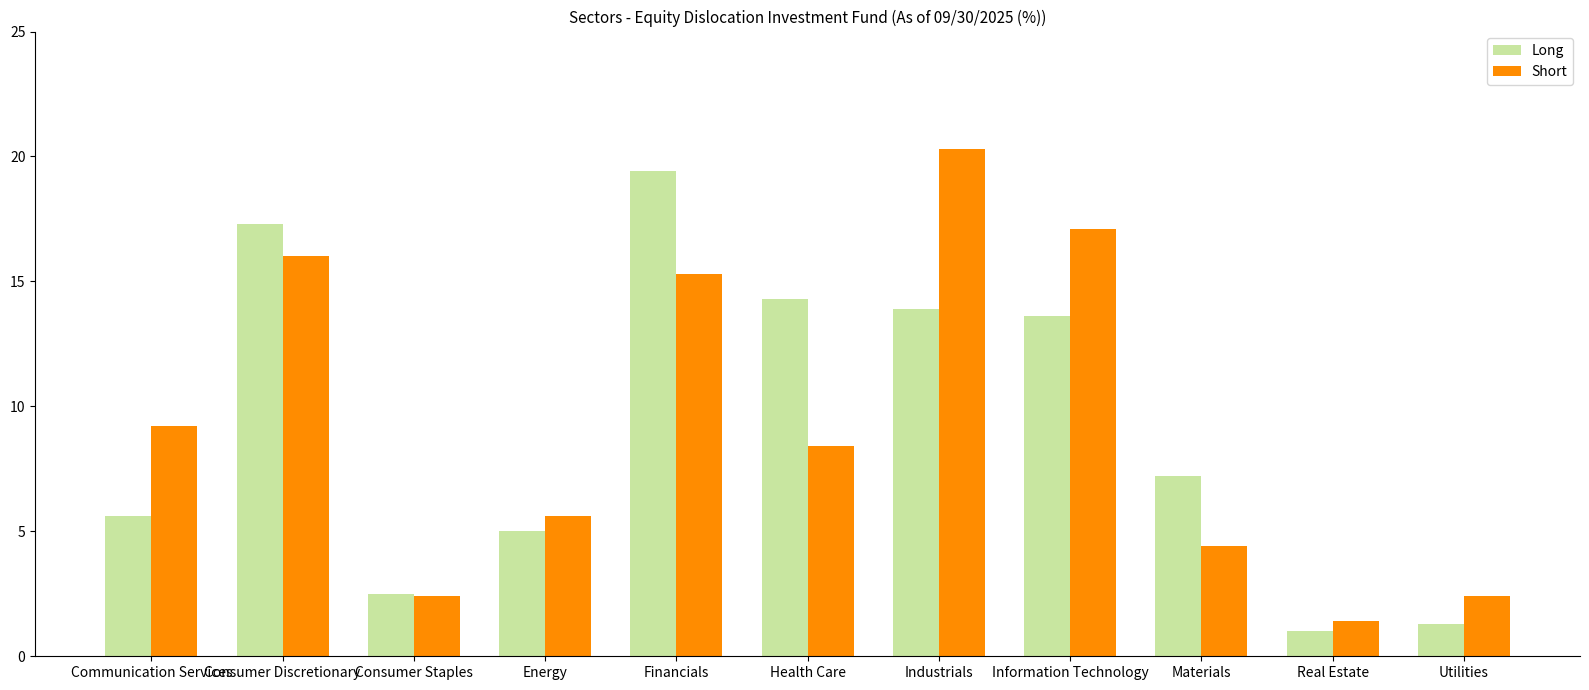

What is the label of the 2nd bar from the left?

Consumer Discretionary